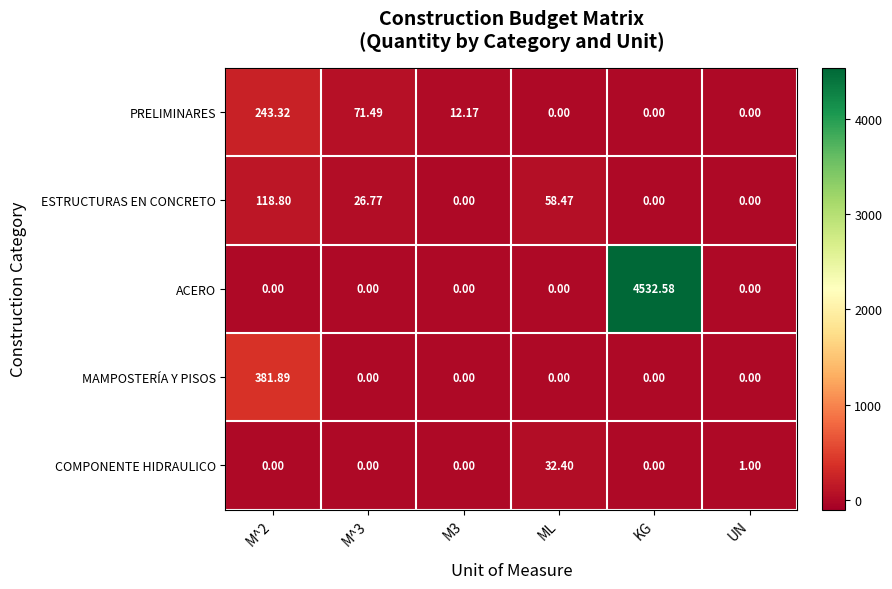

At which category does the chart reach its peak across all series?

KG